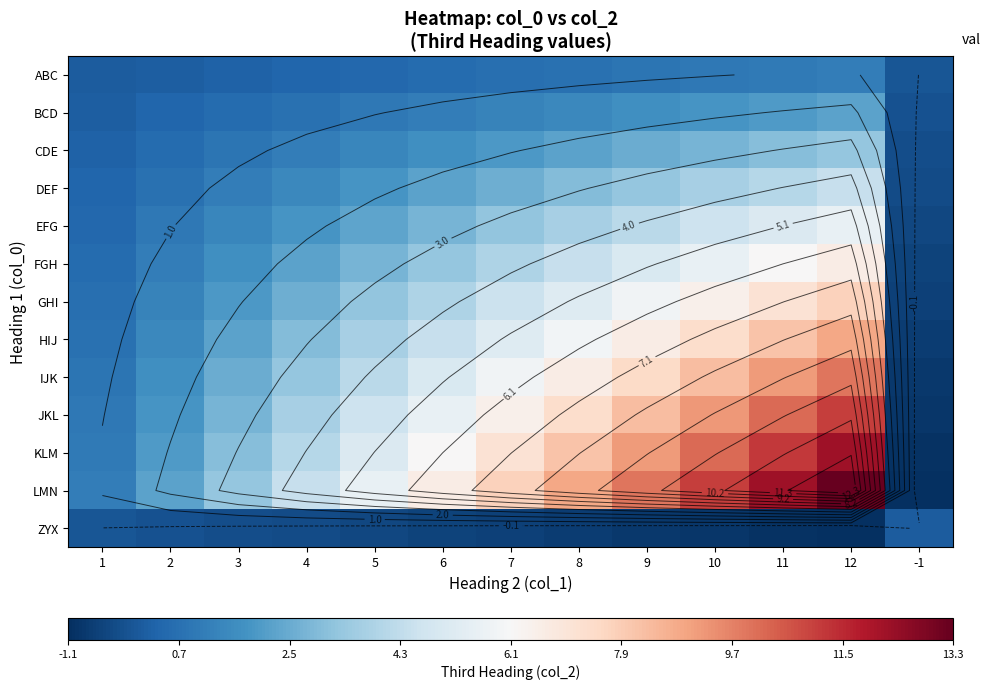

Which has a higher value, 4 or 1?

4